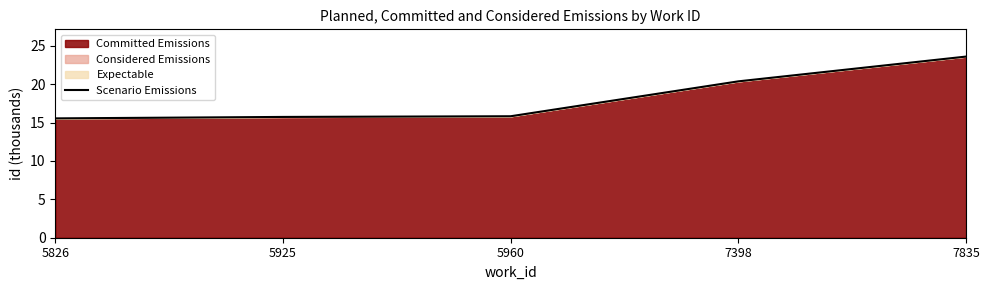

At which label is the value closest to 19?

7398